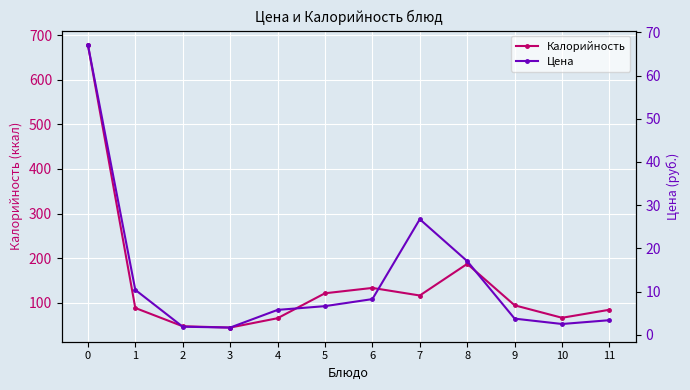

Is it true that Цена equals 17.0 at 8?

True